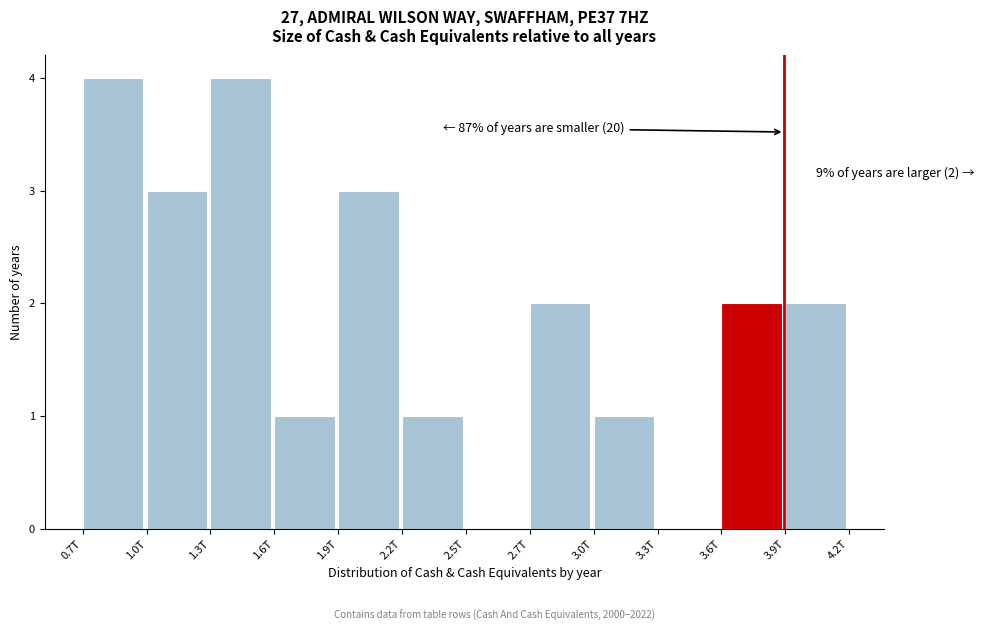

Reading left to right, extract all data points from this chart.

0.7T=4	1.0T=3	1.3T=4	1.6T=1	1.9T=3	2.2T=1	2.5T=0	2.7T=2	3.0T=1	3.3T=0	3.6T=2	3.9T=2